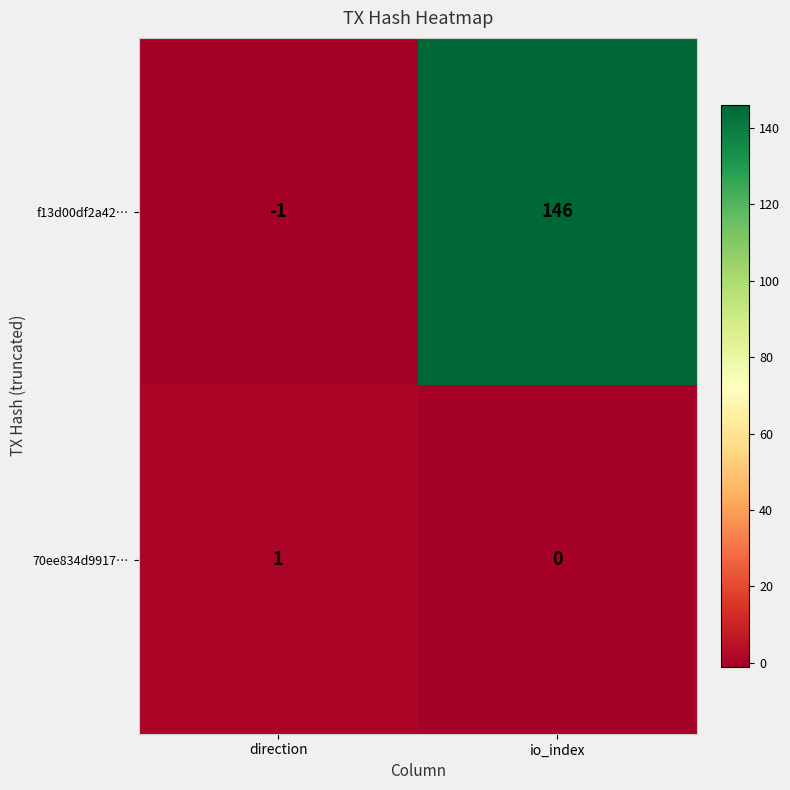

What is the sum of all f13d00df2a42… values?

145